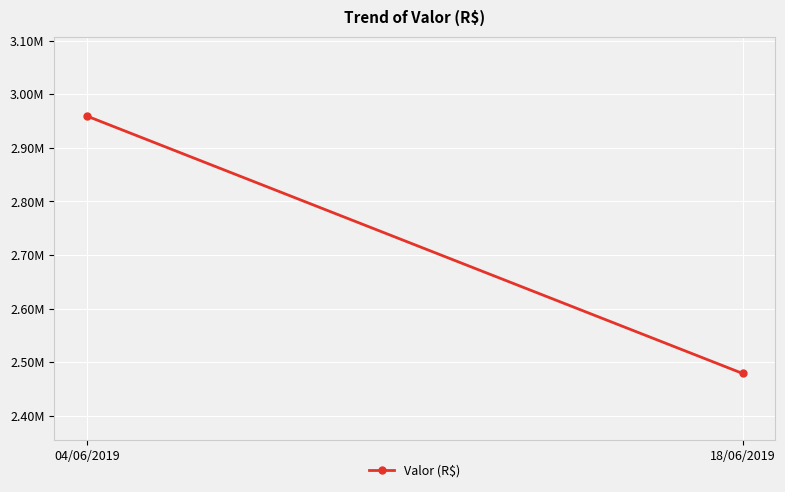

At which category does the chart reach its minimum across all series?

18/06/2019